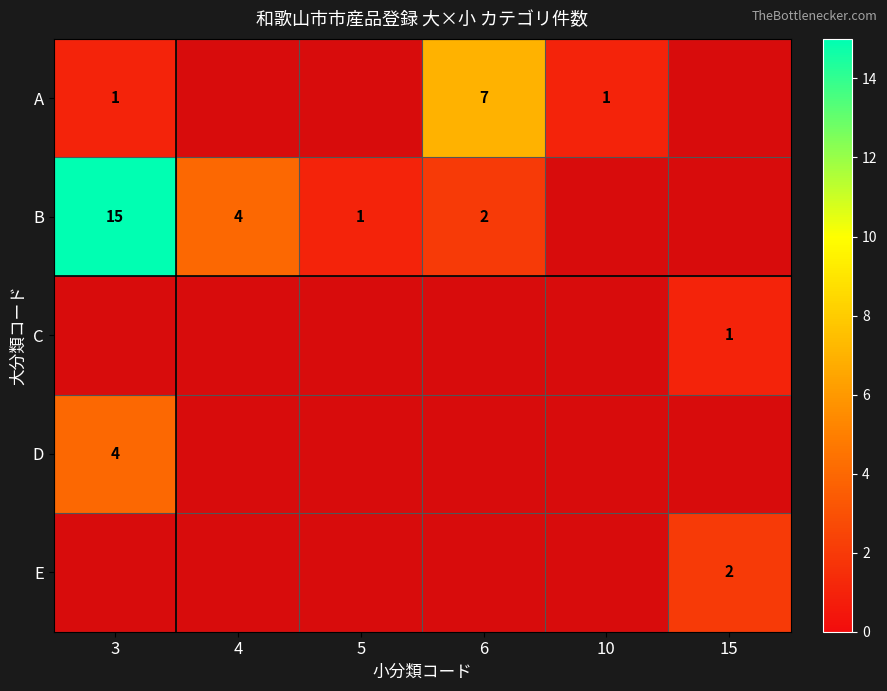

Is it true that A equals 1 at 3?

True